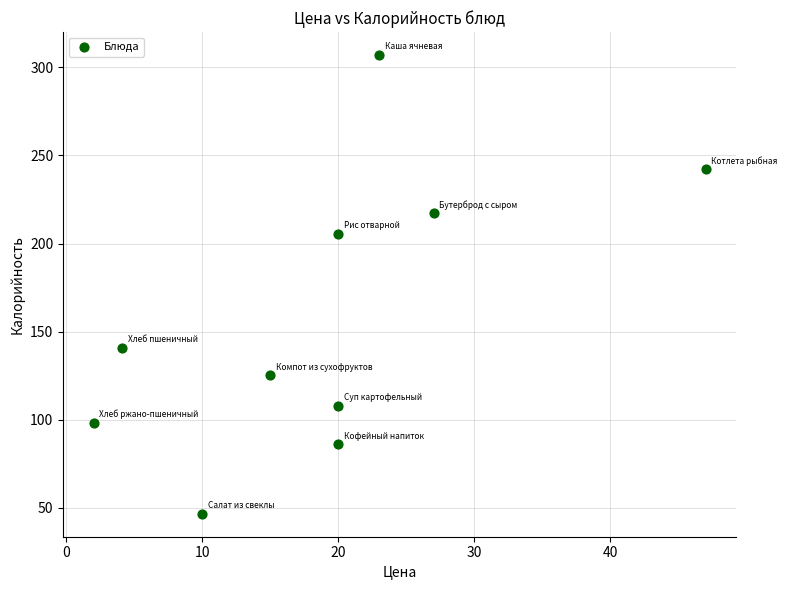

What is the range of Y values (max minus min)?

260.4